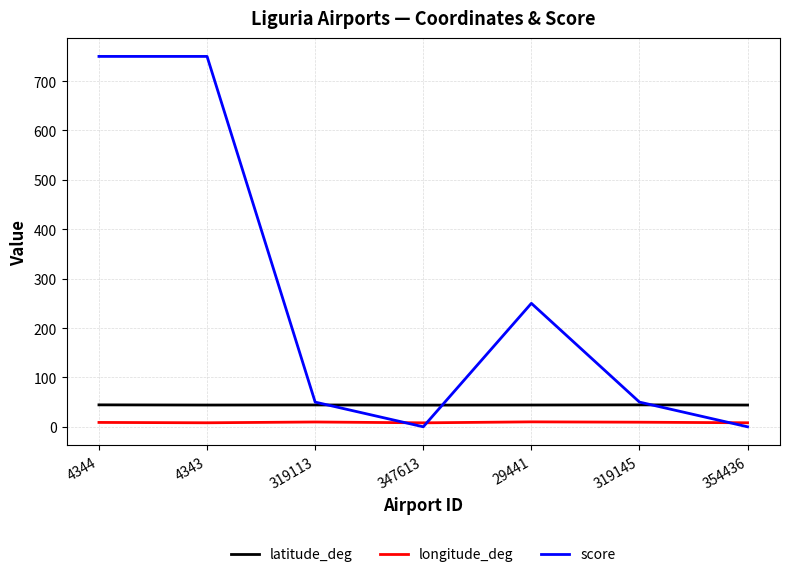

Is the value of score at 4344 greater than the value of latitude_deg at 319145?

Yes